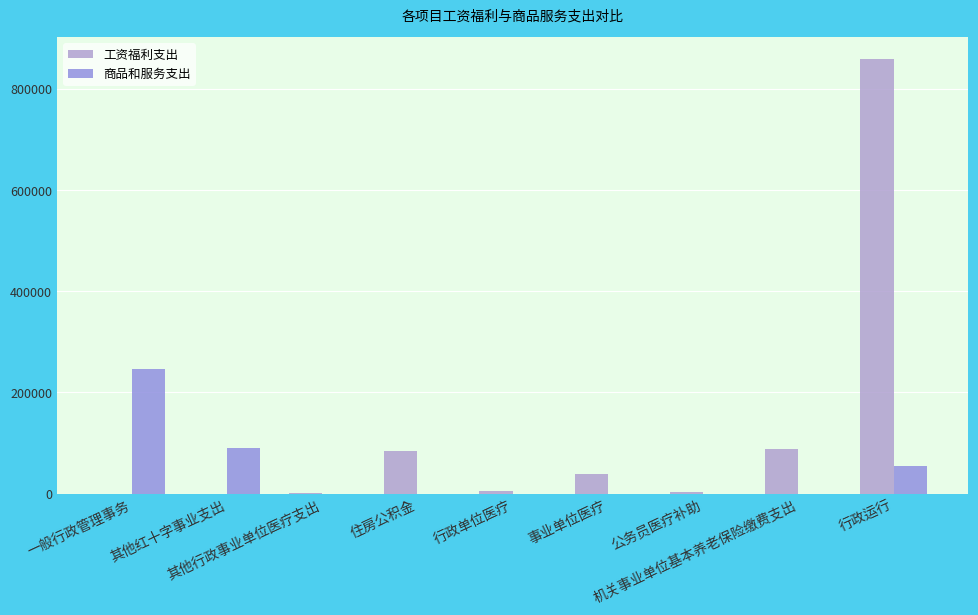

Is the value of 商品和服务支出 at 一般行政管理事务 greater than the value of 工资福利支出 at 一般行政管理事务?

Yes